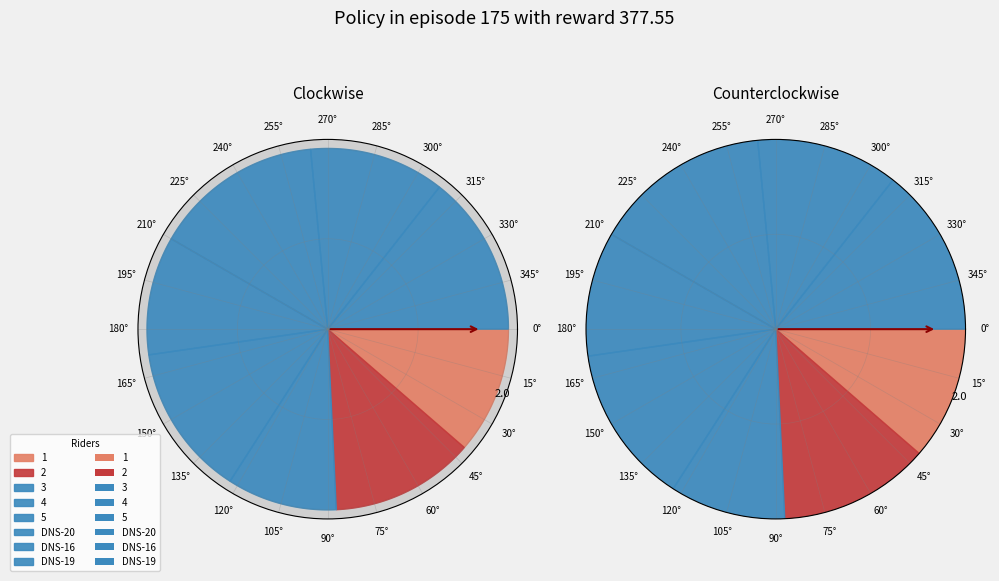

Does any single category account for the majority?

No